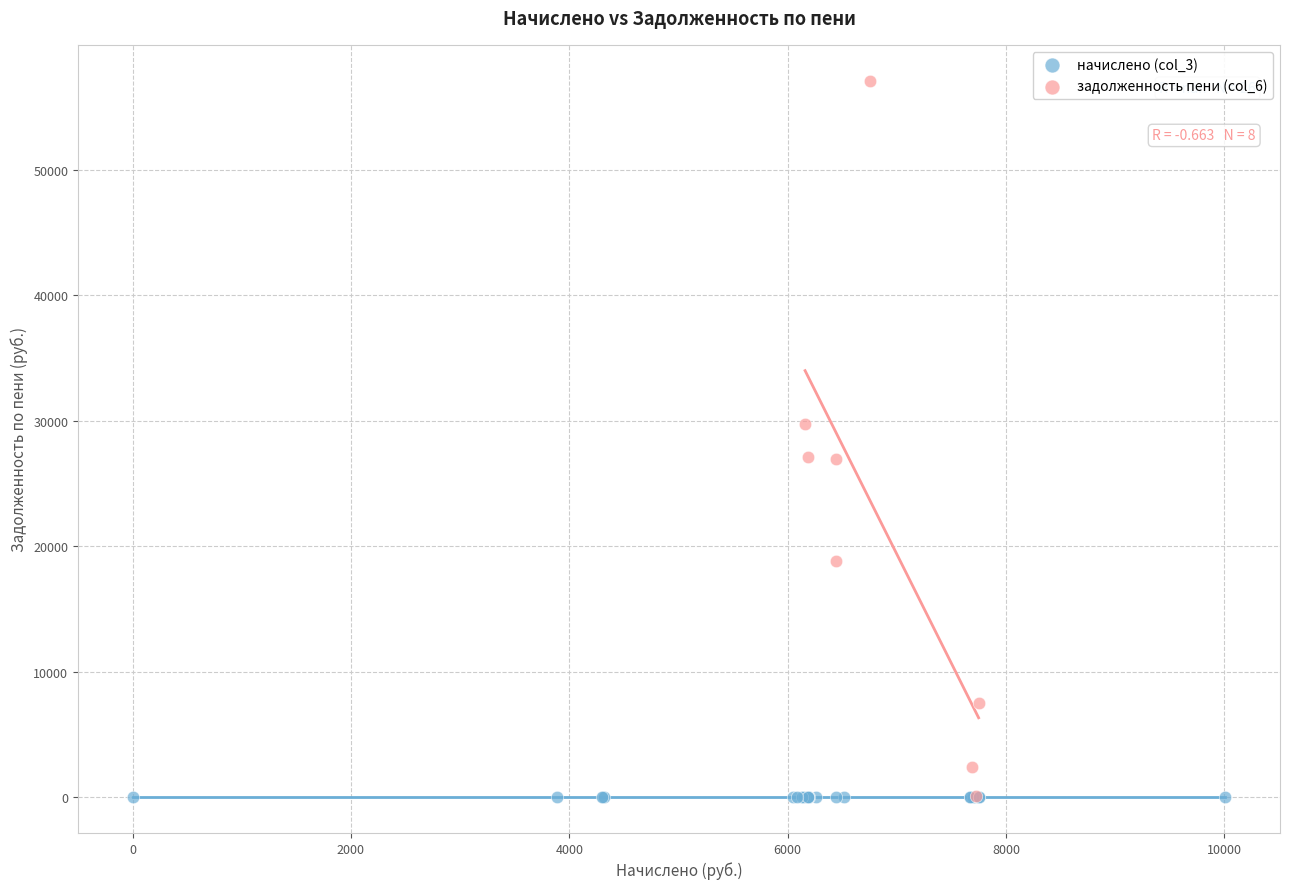

Which series contains the highest Y value?

задолженность пени (col_6)